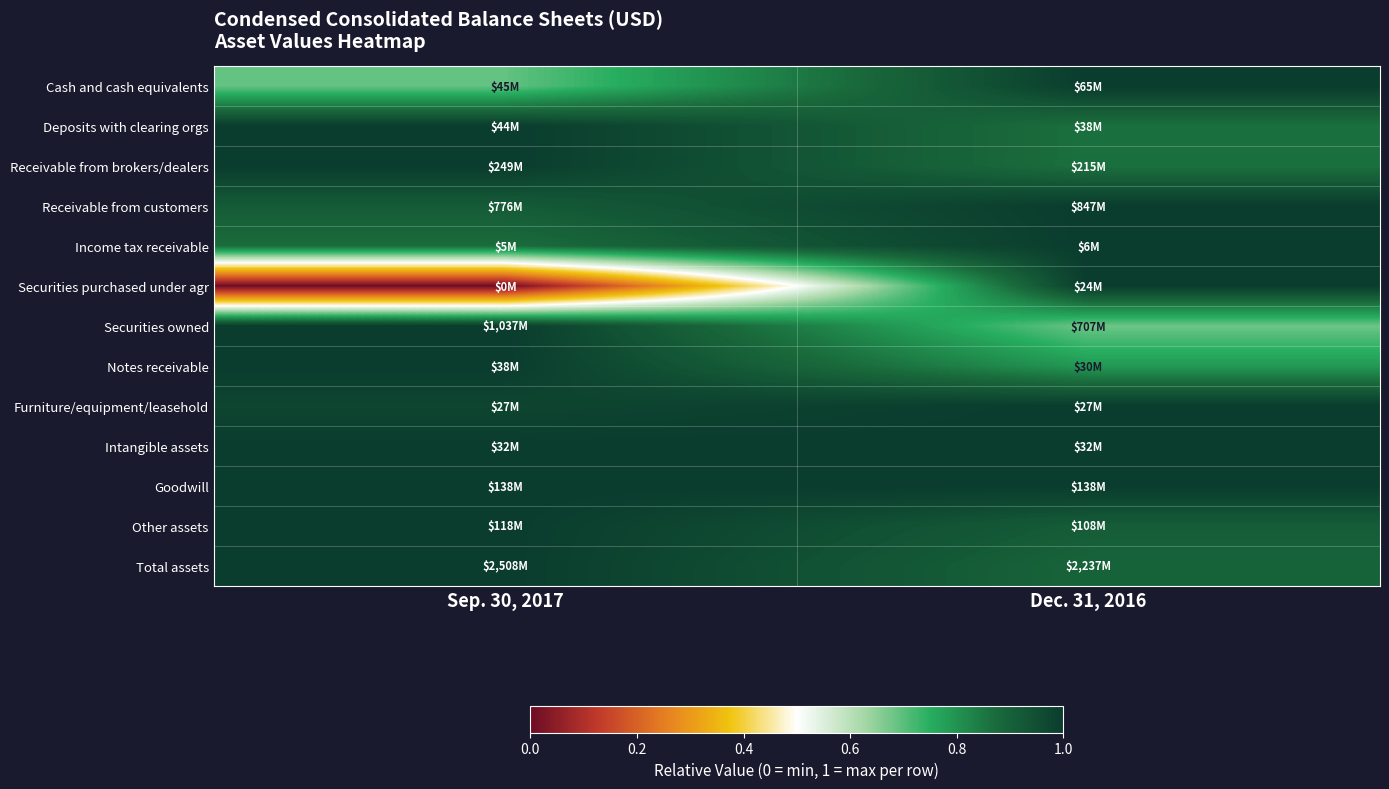

List the series in order of their peak value, highest first.

Cash and cash equivalents, Deposits with clearing orgs, Receivable from brokers/dealers, Receivable from customers, Securities purchased under agr, Securities owned, Notes receivable, Furniture/equipment/leasehold, Intangible assets, Goodwill, Other assets, Total assets, Income tax receivable